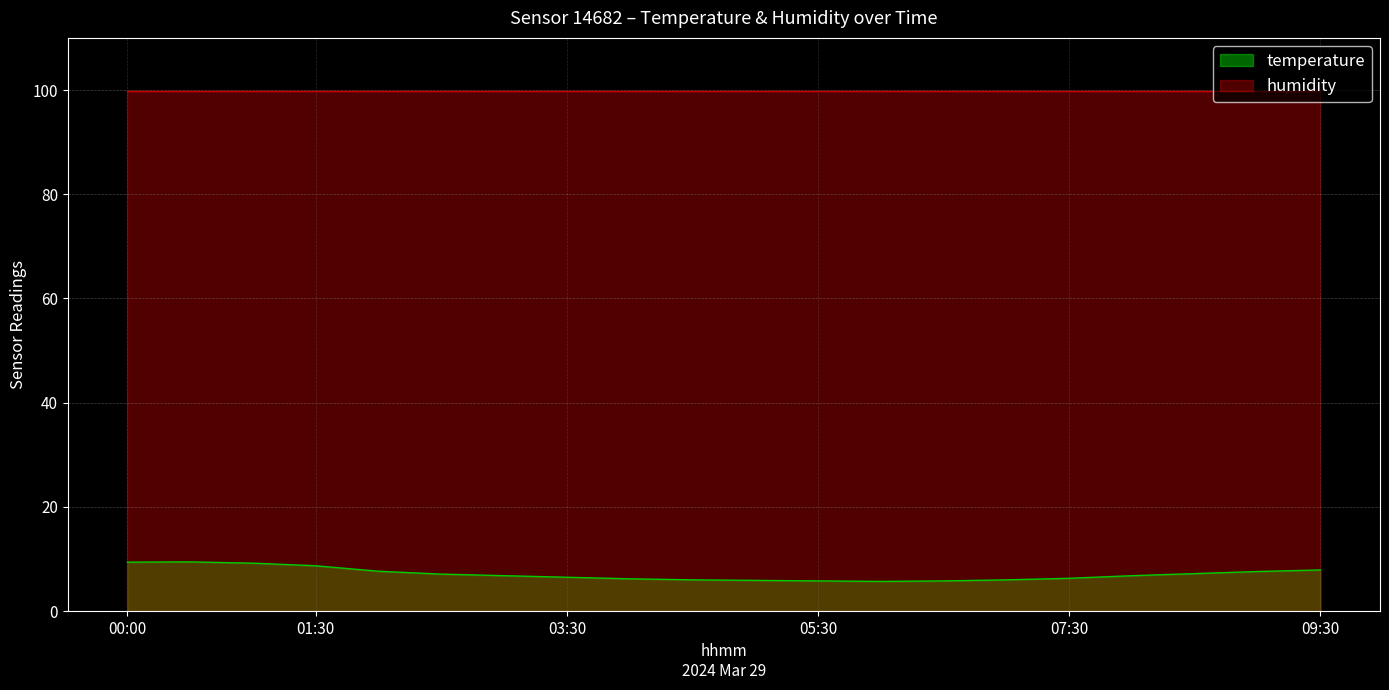

The value at 07:00 is 6.0. True or false?

True